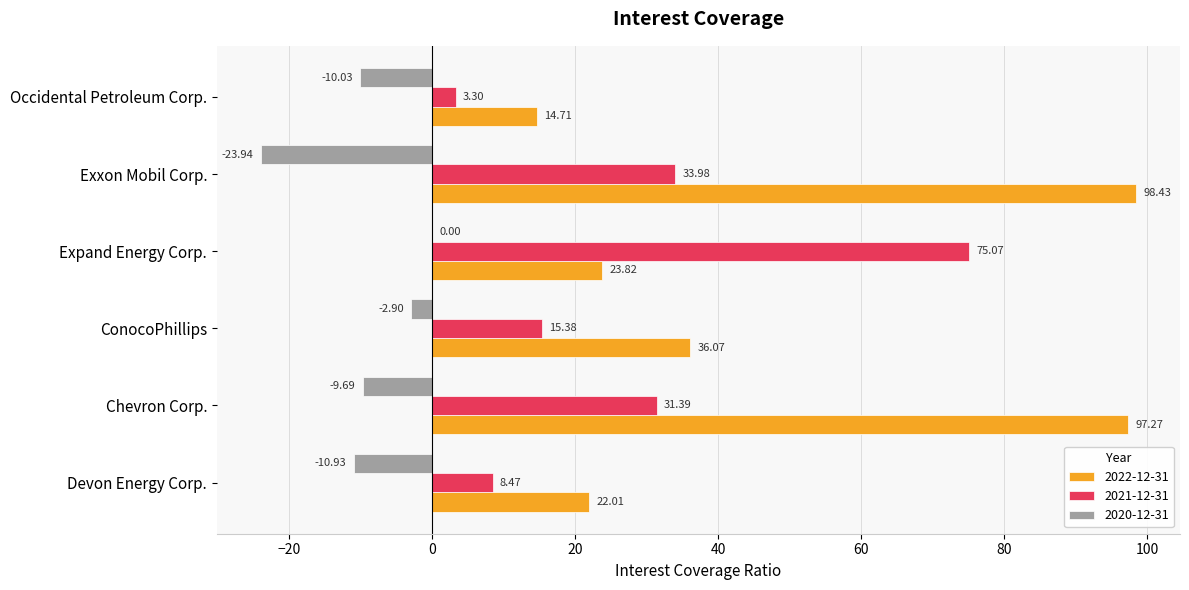

Between Chevron Corp. and ConocoPhillips, which series saw the biggest shift?

2022-12-31